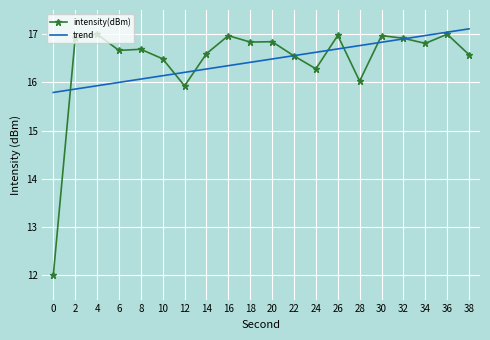

The intensity(dBm) series shows 16.6 at 38. True or false?

True